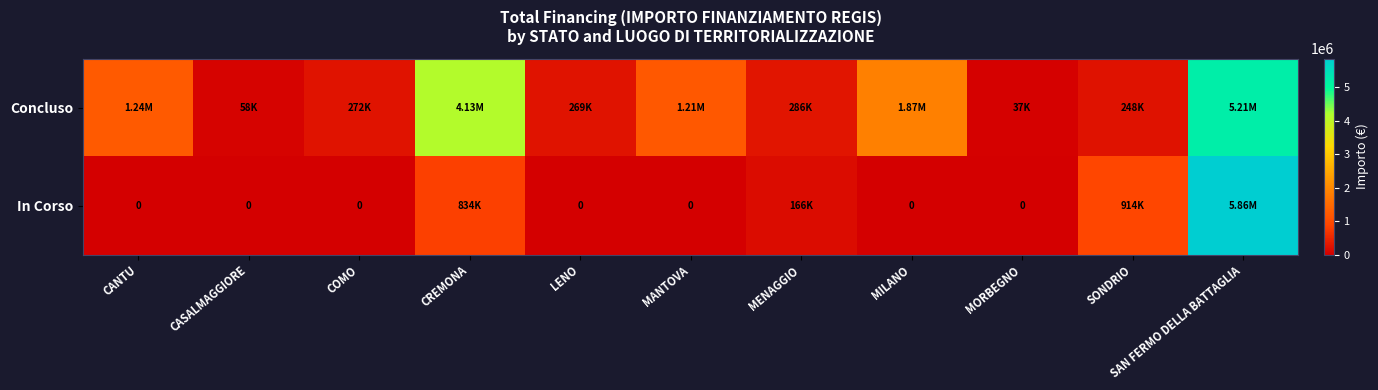

Rank the categories by Concluso value from highest to lowest.

SAN FERMO DELLA BATTAGLIA, CREMONA, MILANO, CANTU, MANTOVA, MENAGGIO, COMO, LENO, SONDRIO, CASALMAGGIORE, MORBEGNO